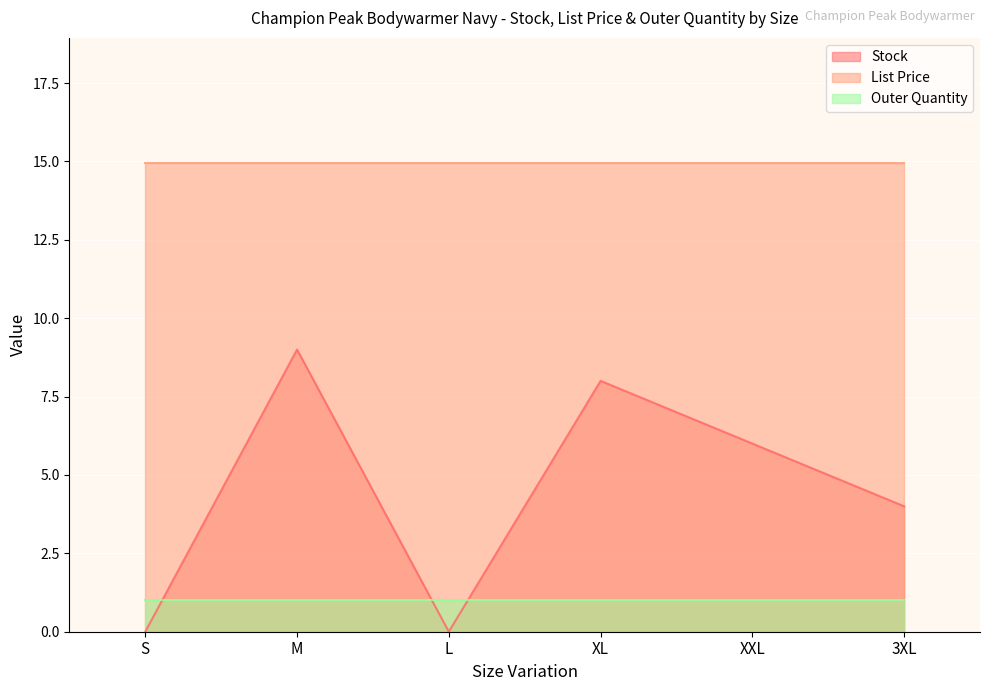

What is the sum of all List Price values?

89.7